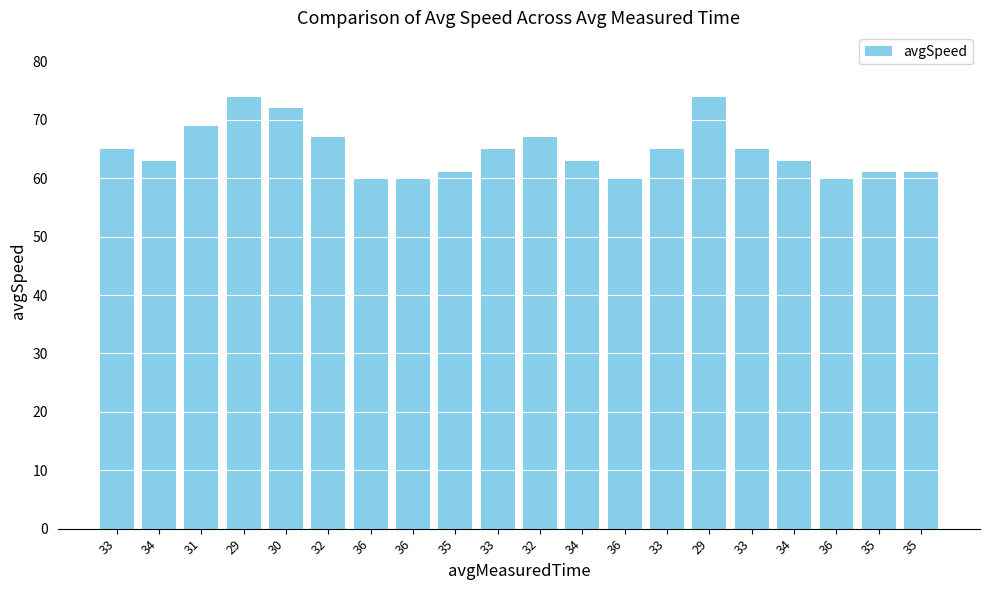

At which label does the data first exceed 65?

31